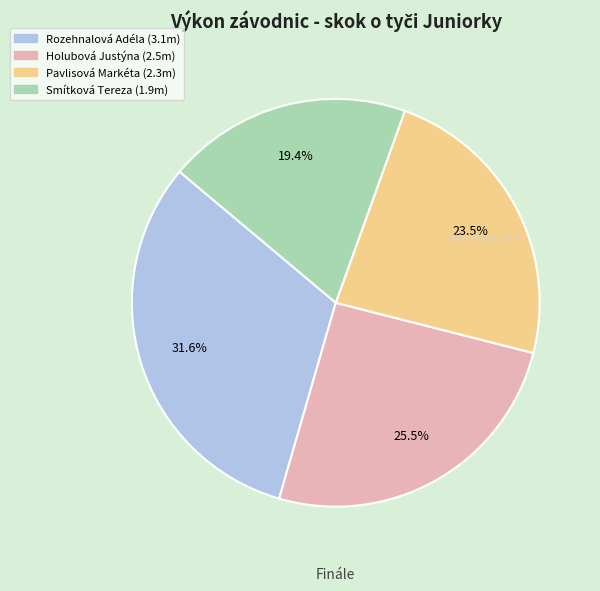

Which has a higher value, Pavlisová Markéta or Rozehnalová Adéla?

Rozehnalová Adéla